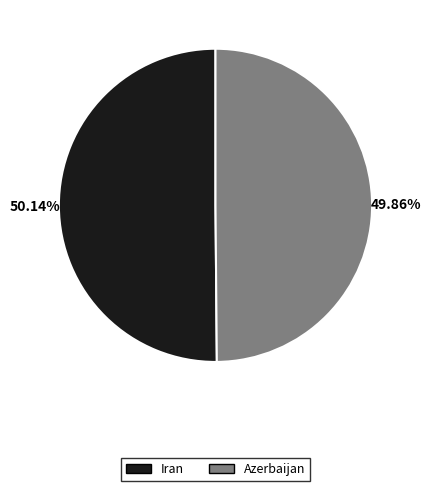

To the nearest percent, what is the average slice percentage?

50%